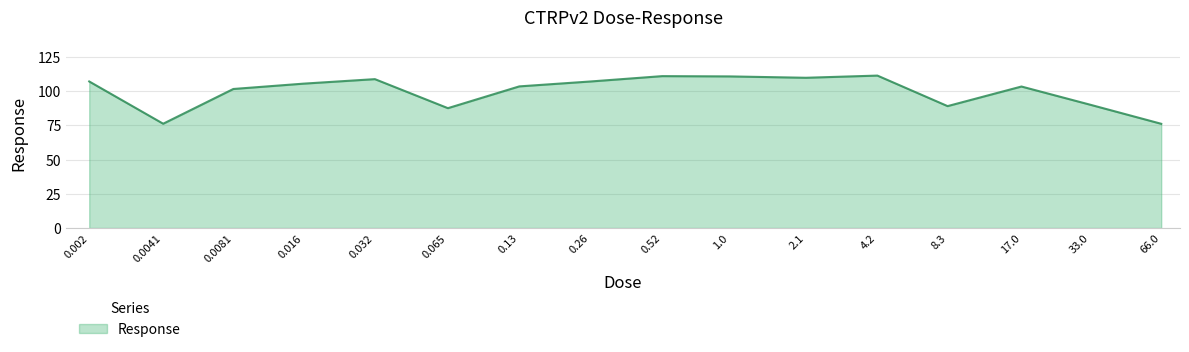

What is the smallest value displayed?

76.2